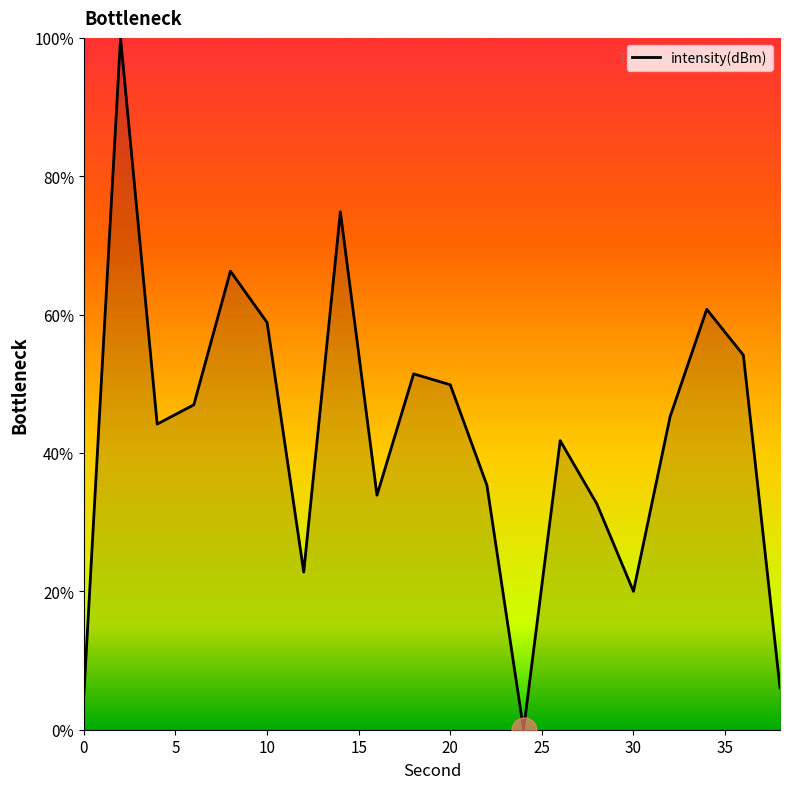

What is the difference between the maximum and minimum values?

100.0